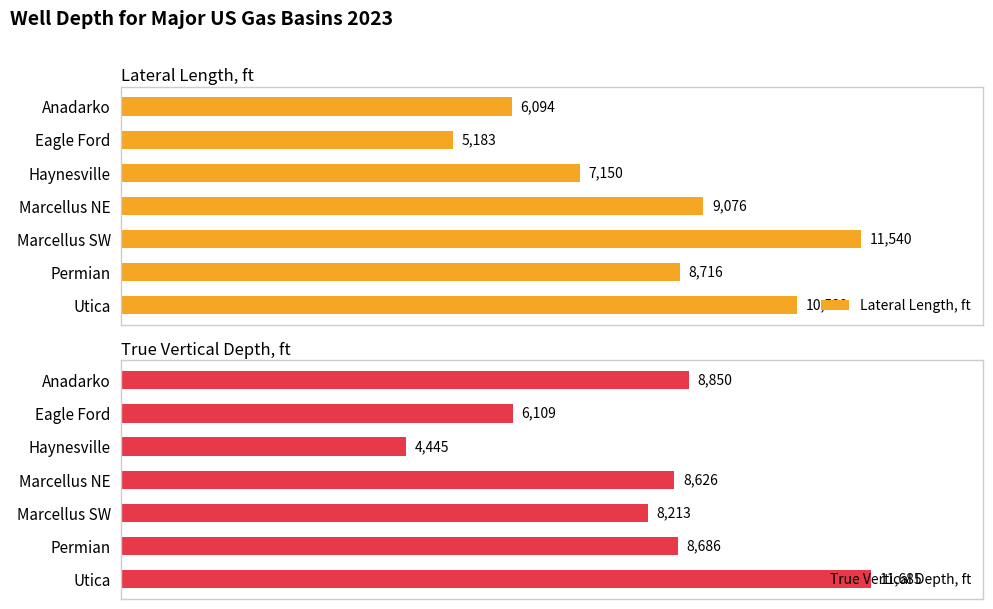

Rank the categories by True Vertical Depth, ft value from highest to lowest.

Utica, Anadarko, Permian, Marcellus NE, Marcellus SW, Eagle Ford, Haynesville